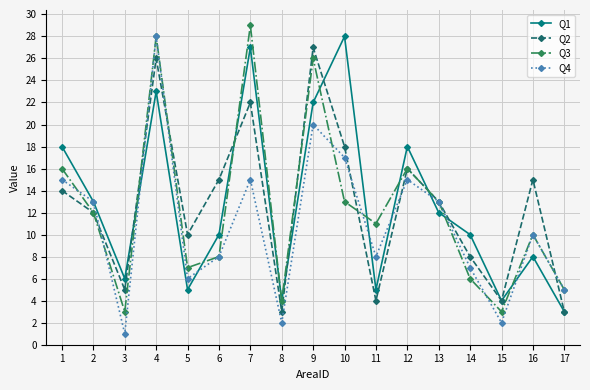

What is the greatest value displayed?

29